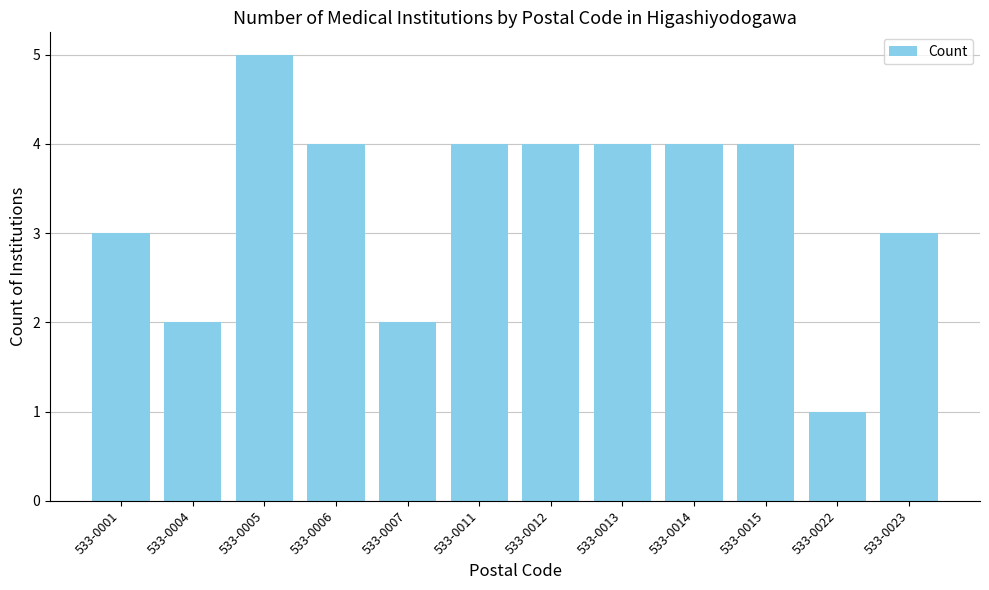

How many values are between 3 and 4?

8